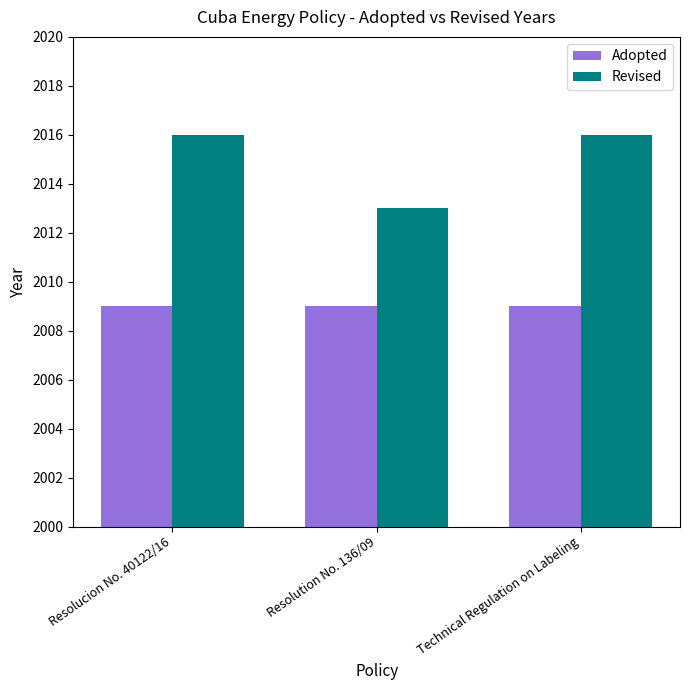

What is the maximum value shown in the chart?

2016